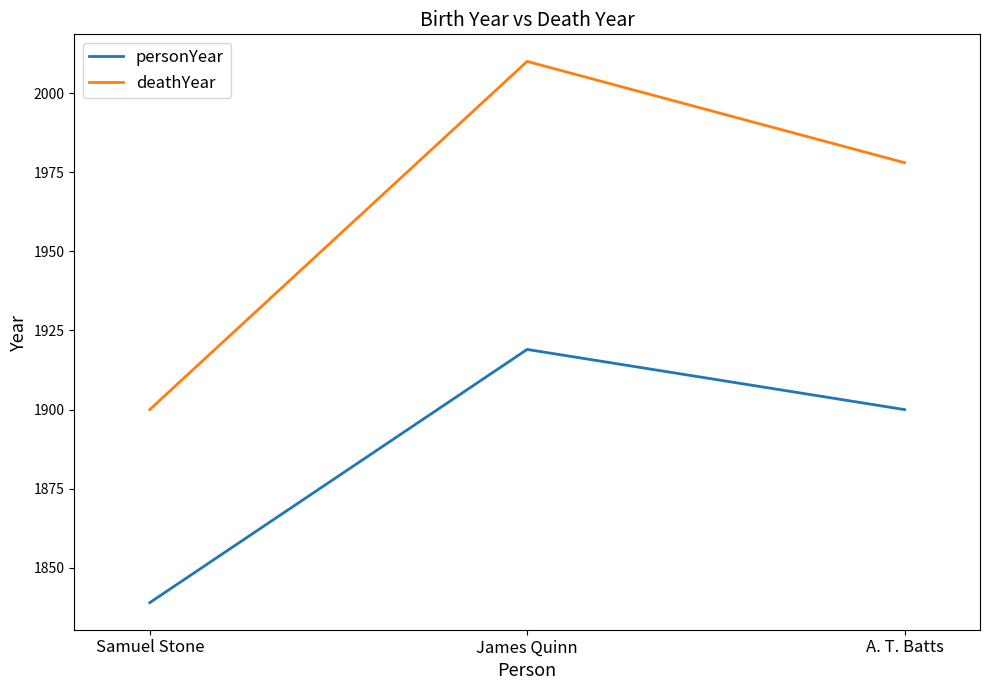

The deathYear series shows 831 at Samuel Stone. True or false?

False